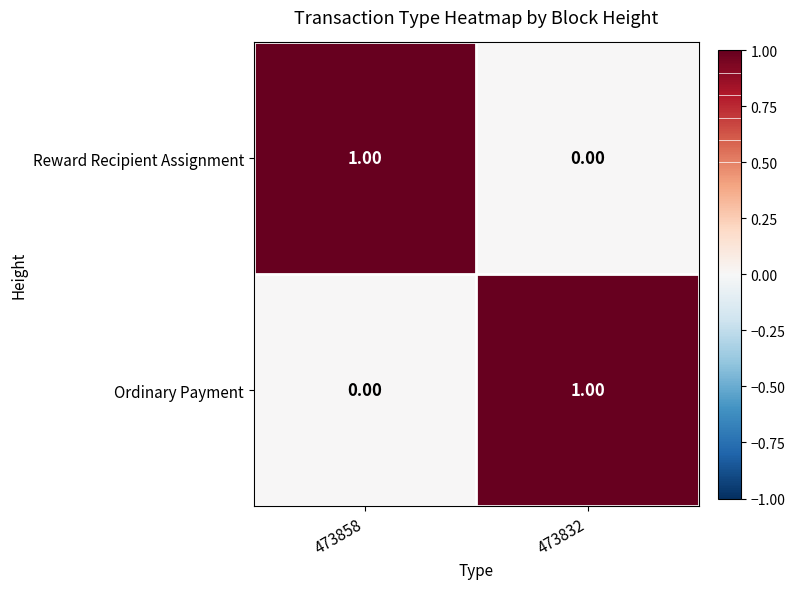

Rank the categories by Reward Recipient Assignment value from highest to lowest.

473858, 473832